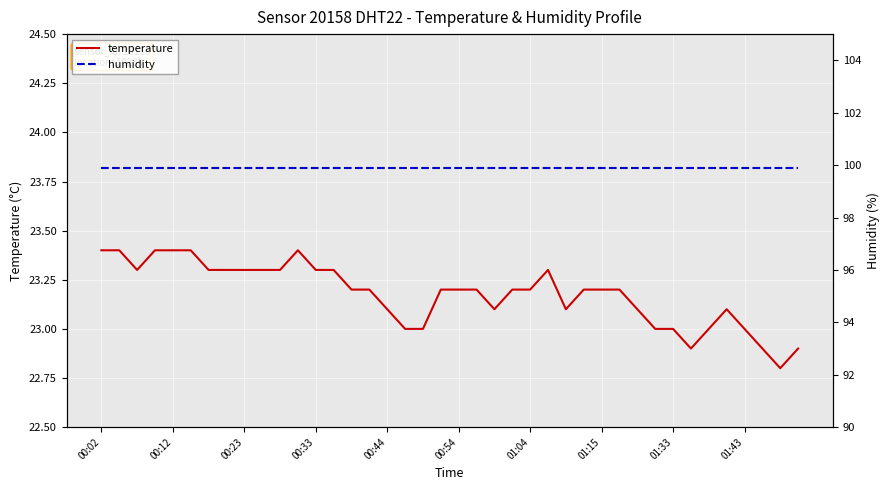

True or false: temperature and humidity cross at least once.

False